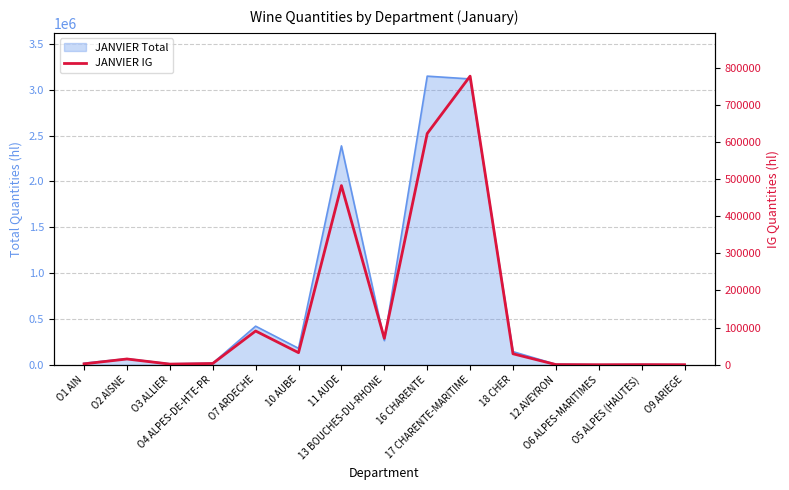

What is the minimum value shown in the chart?

57